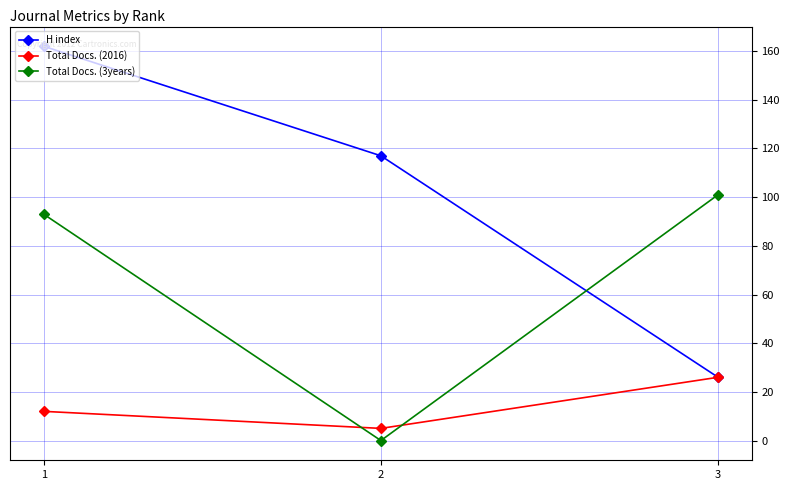

Which series has the largest total across all categories?

H index